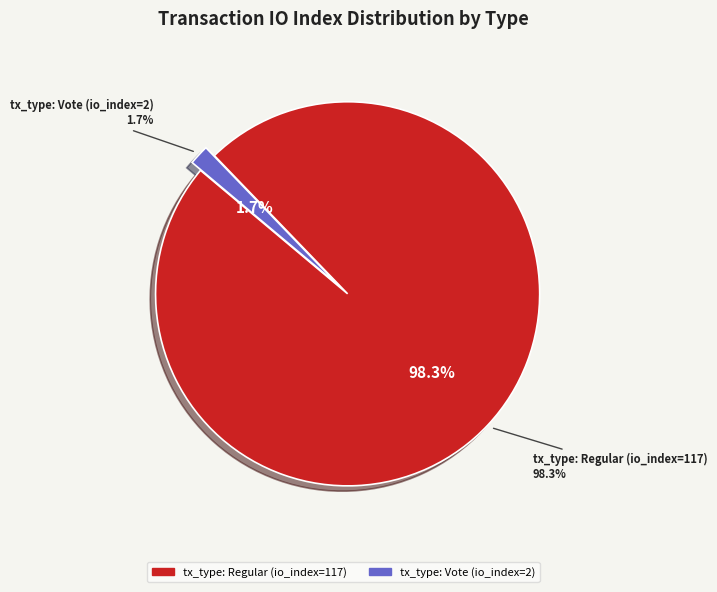

Count the number of slices in the pie.

2